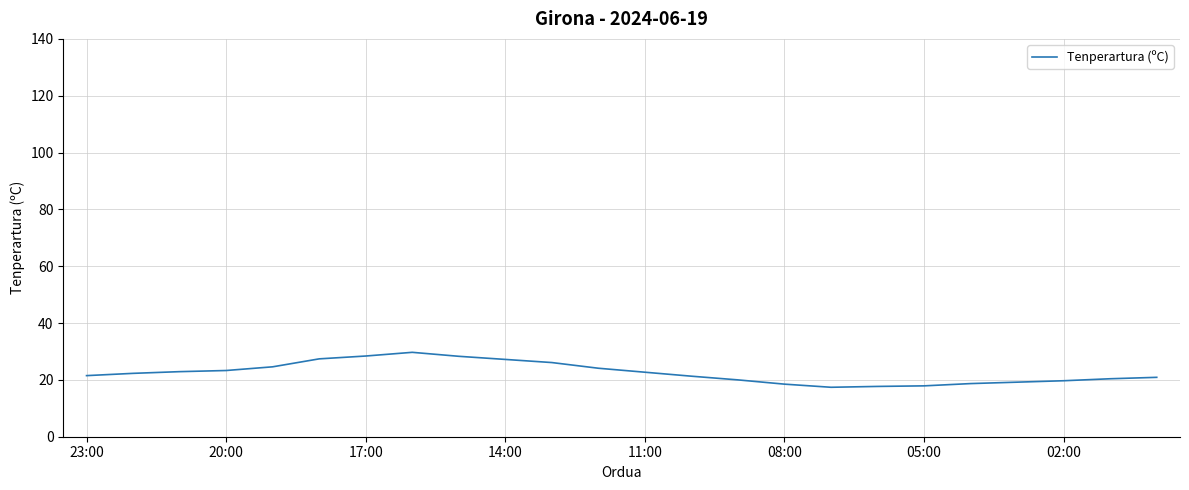

What is the minimum value shown in the chart?

17.4